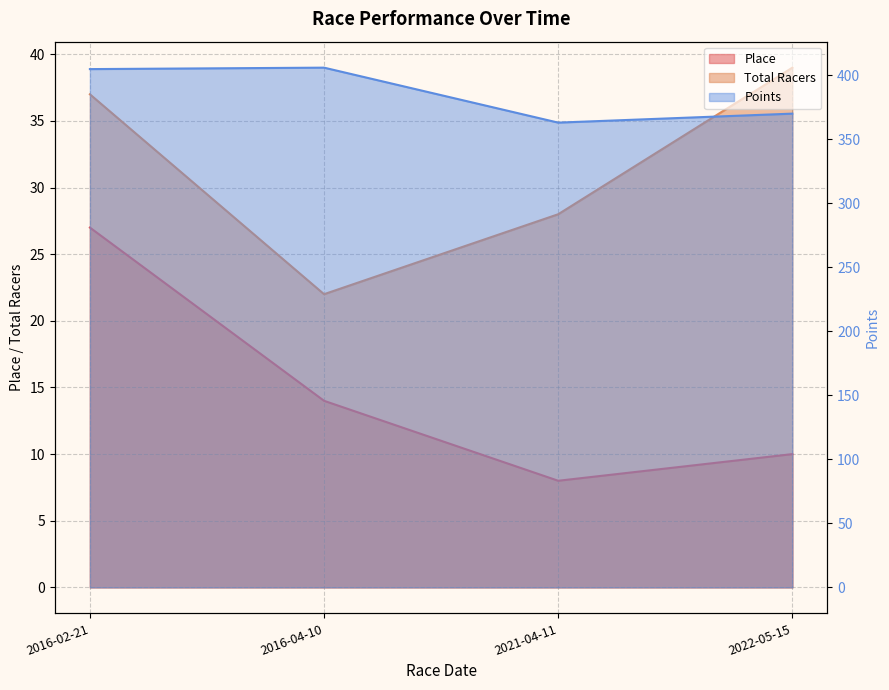

What is the label of the 3rd point from the right?

2016-04-10